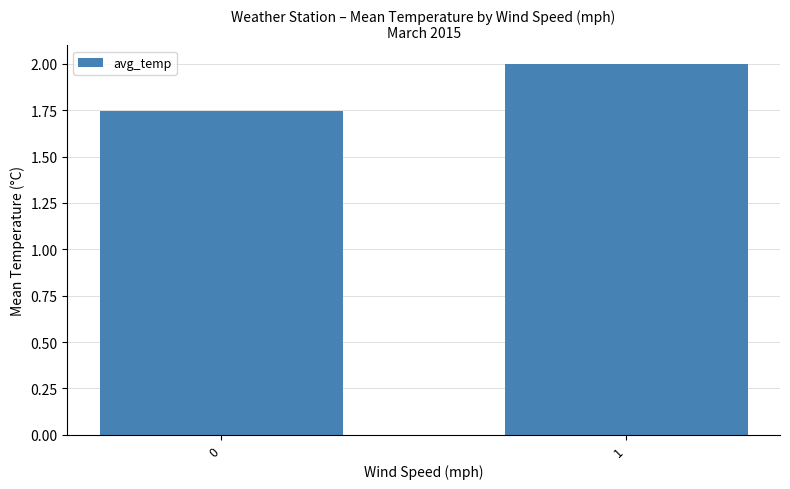

Which has a higher value, 0 or 1?

1